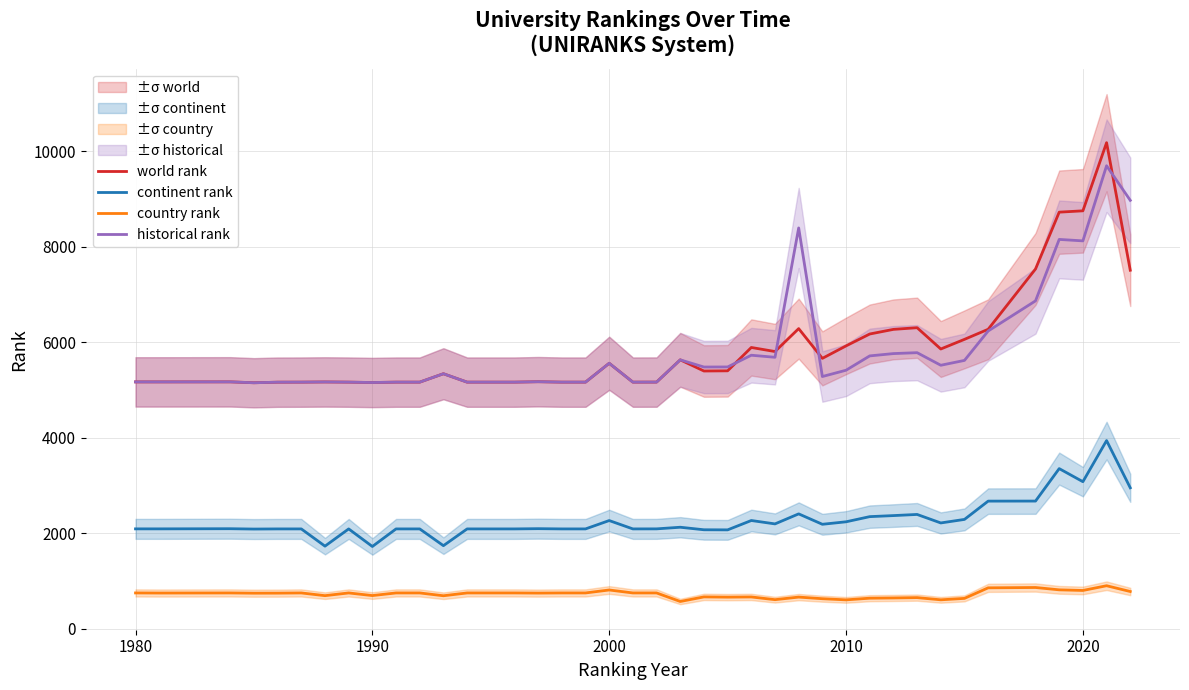

What is the difference between the maximum and minimum values in the world rank series?

5028.0